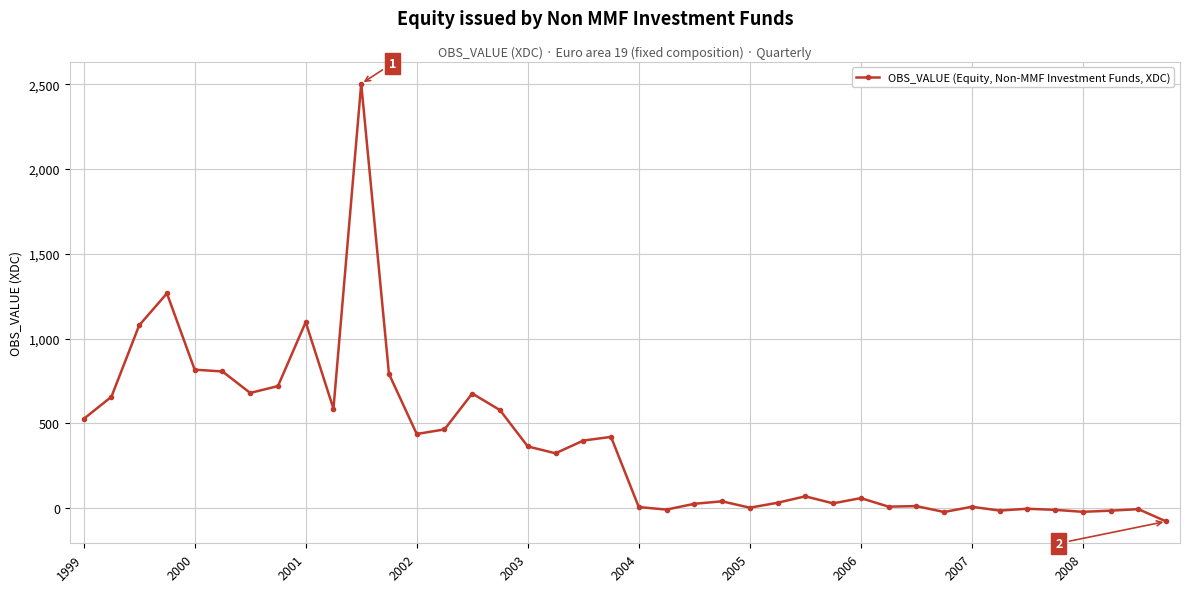

True or false: the data has more than 2 interior local peaks.

True